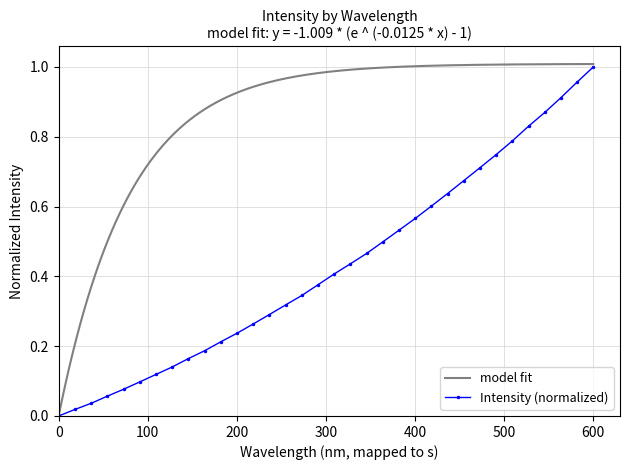

At which label does Intensity (normalized) reach its peak?

600